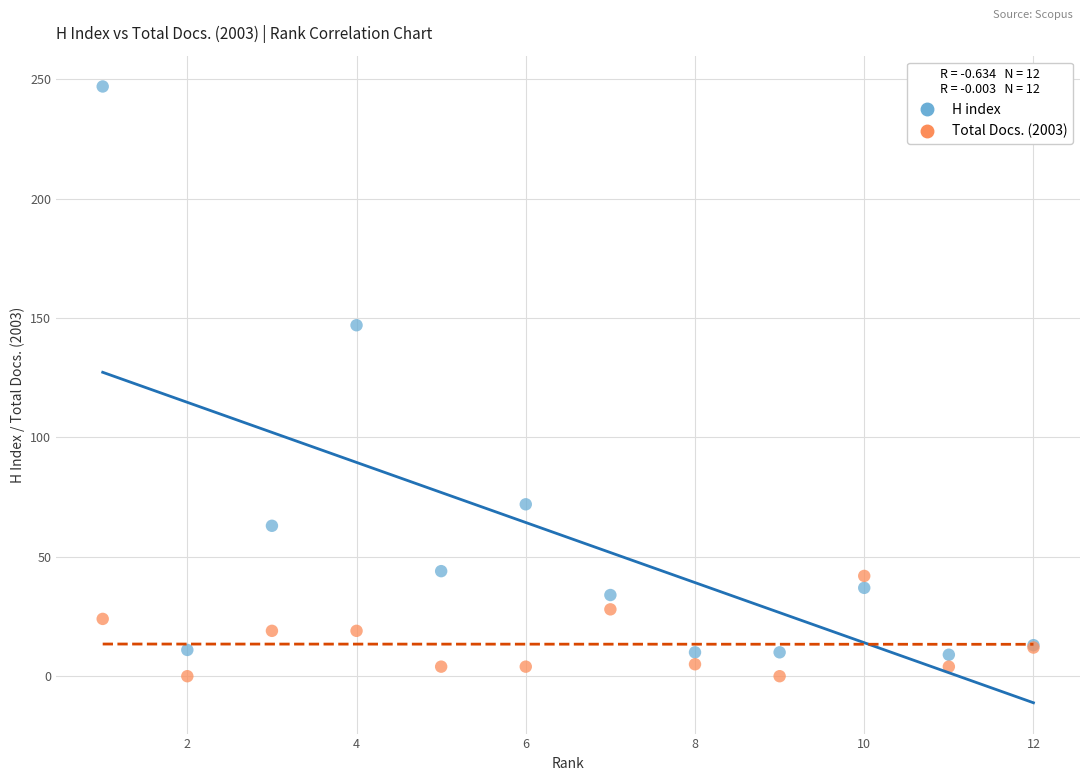

What are all the series names shown in the legend?

H index, Total Docs. (2003)